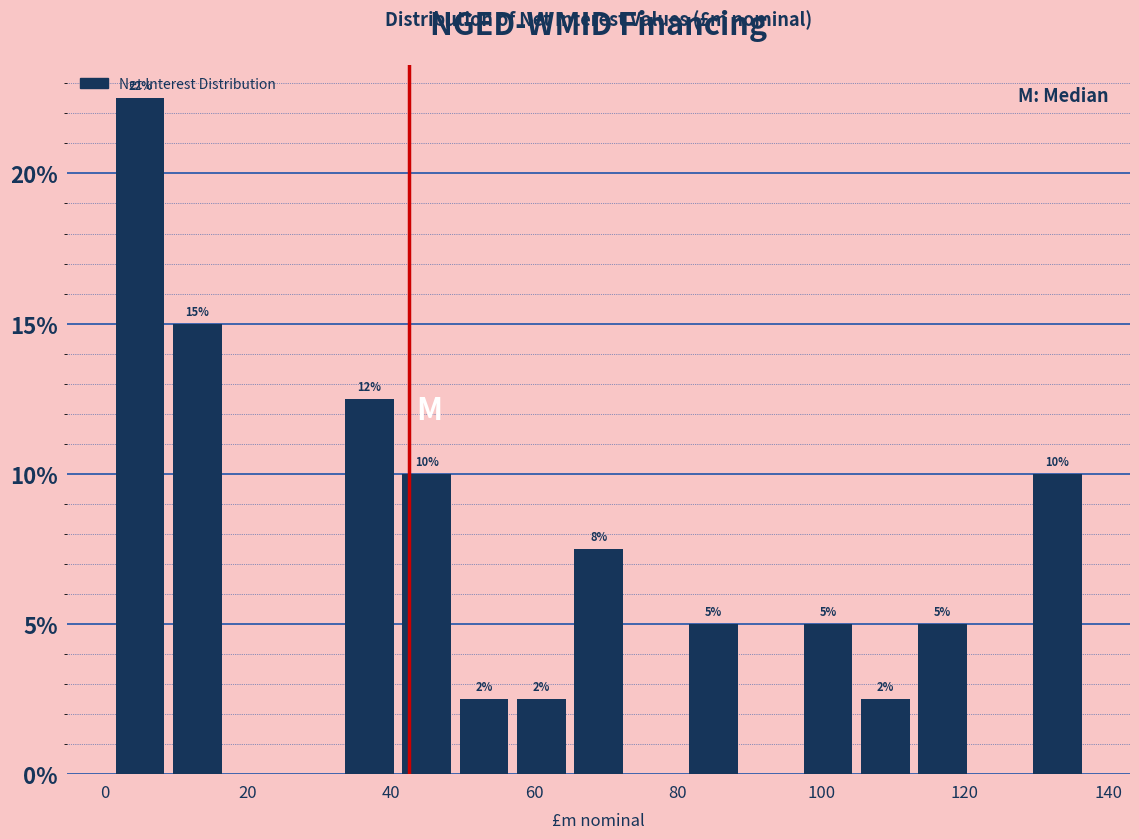

Around what value on the x-axis is the tallest bar? Give the approximate position of its centre, as read against the axis.

4